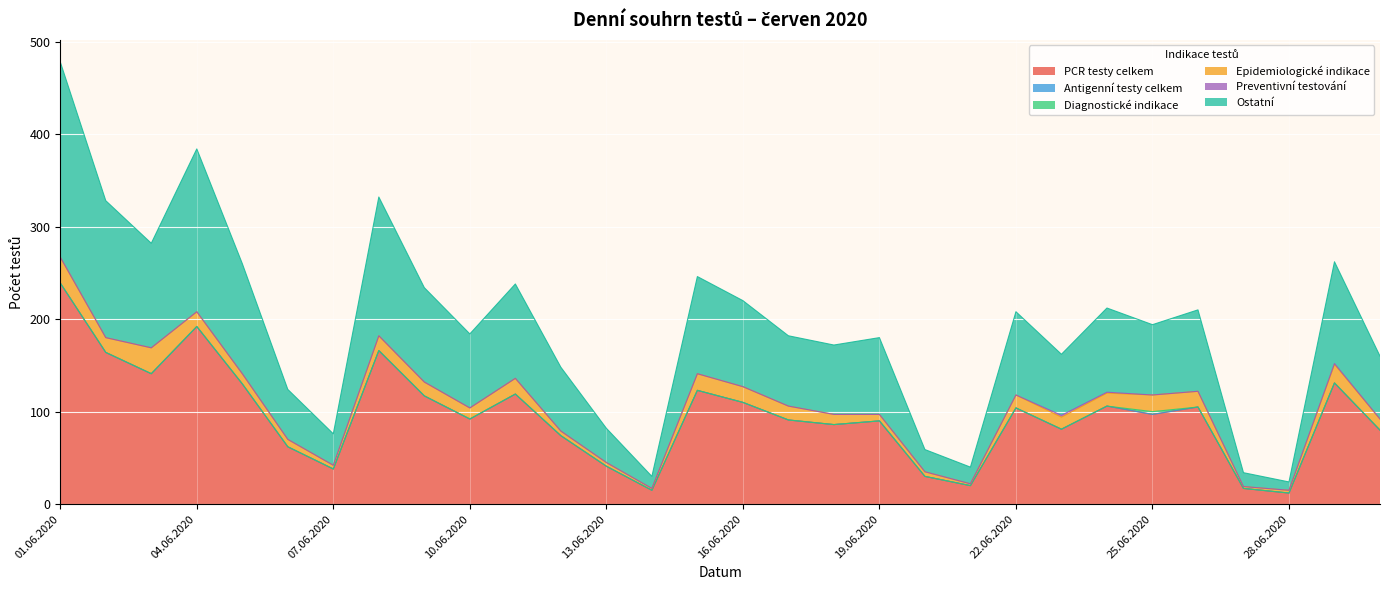

Where is Preventivní testování nearest to the value 1?

24.06.2020